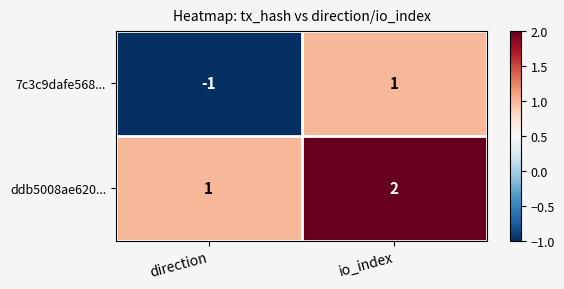

At which category does the chart reach its minimum across all series?

direction